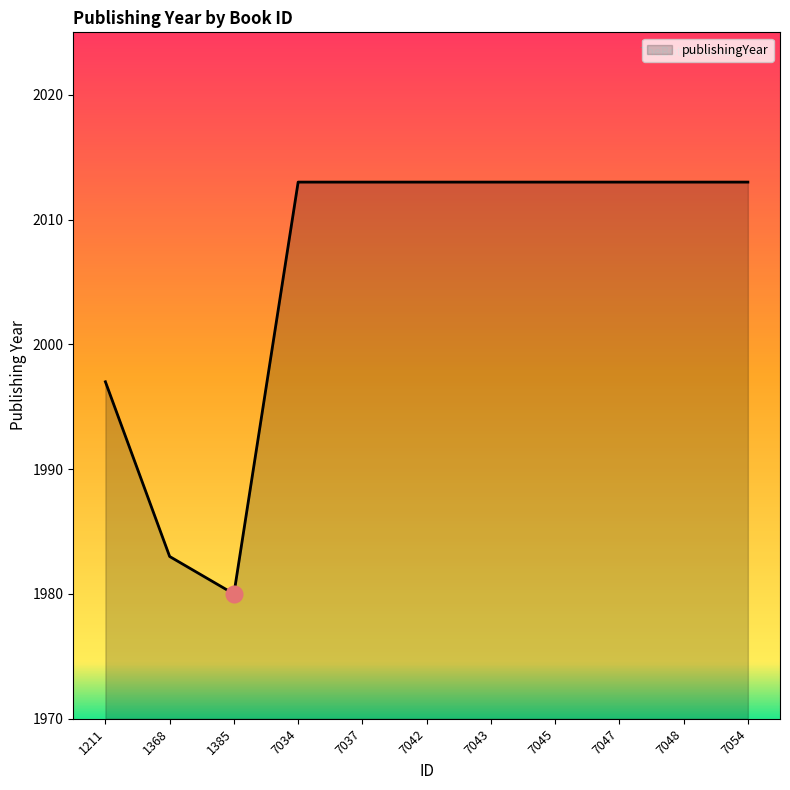

Does the chart display data point markers on the line(s)?

No